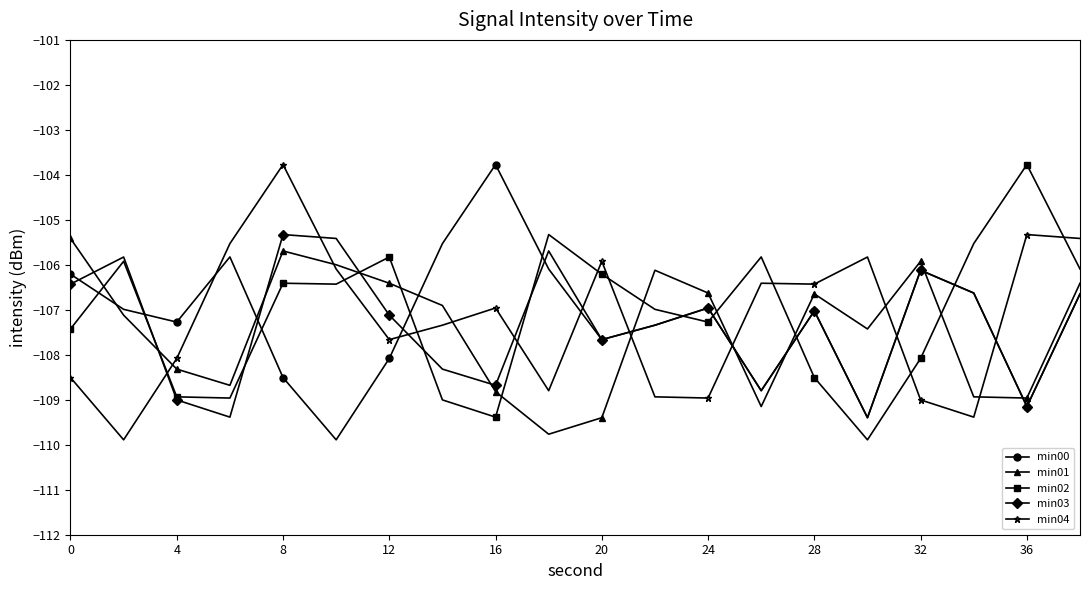

What is the difference between the maximum and minimum values in the min04 series?

6.1